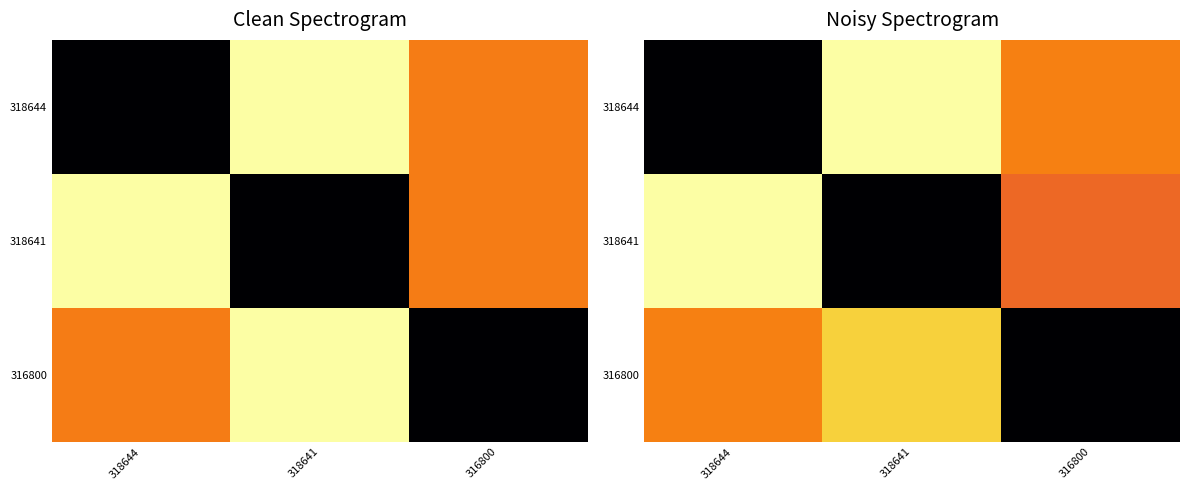

Between 316800 and 318641, which is larger?

318641